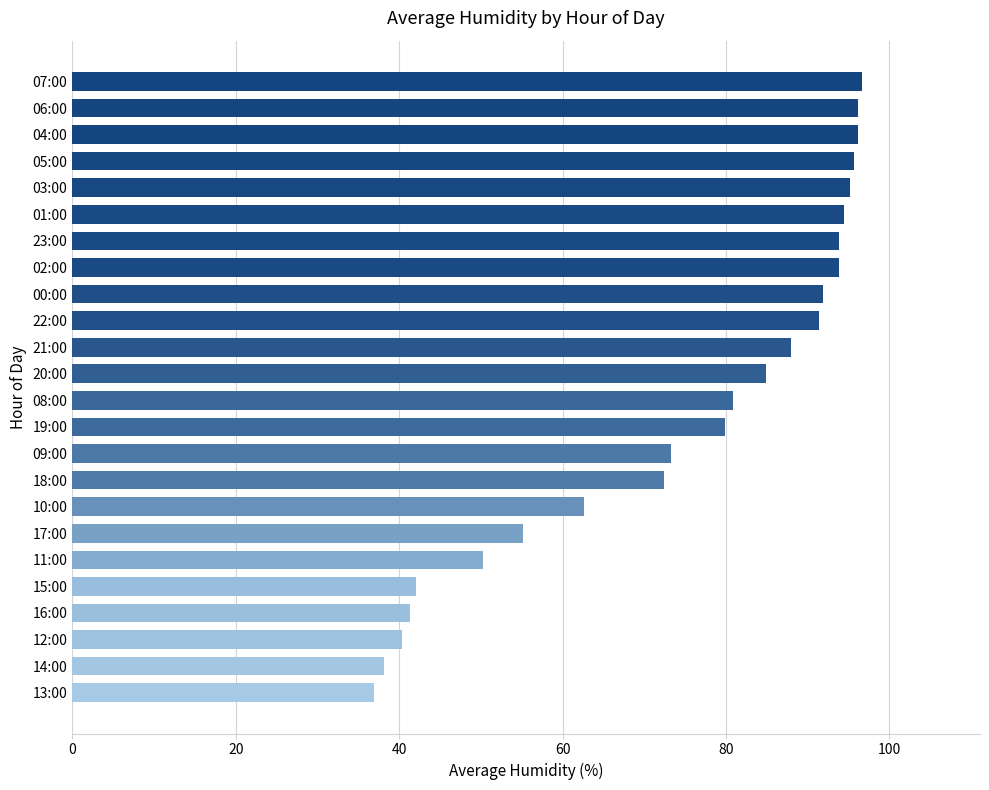

What is the greatest value displayed?

96.6